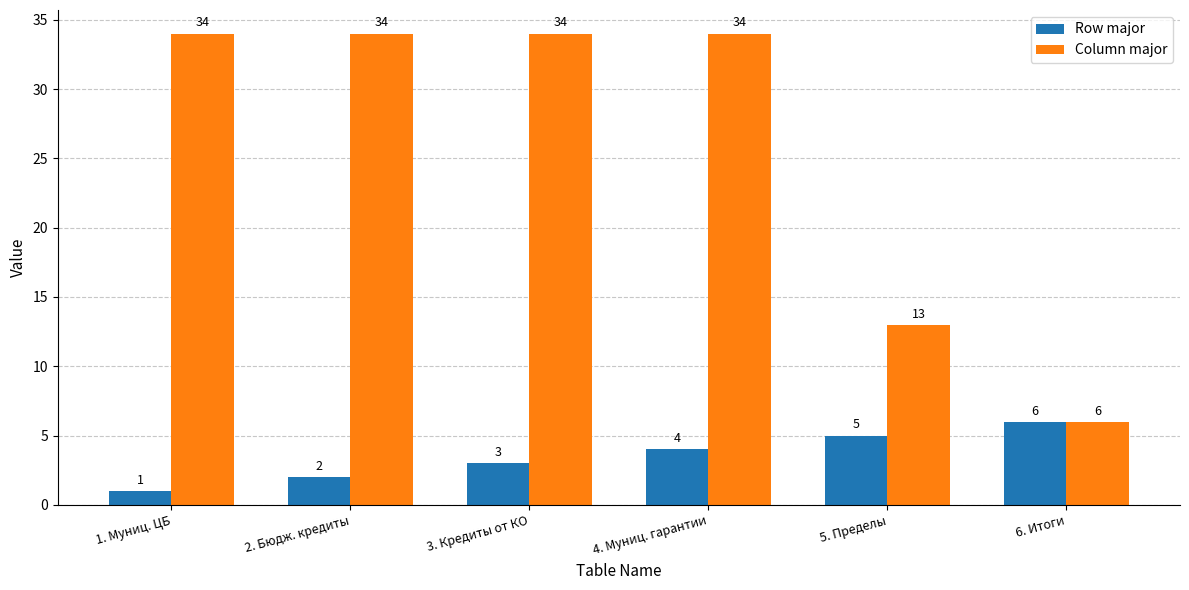

What is the sum of the Row major values at 2. Бюдж. кредиты and 4. Муниц. гарантии?

6